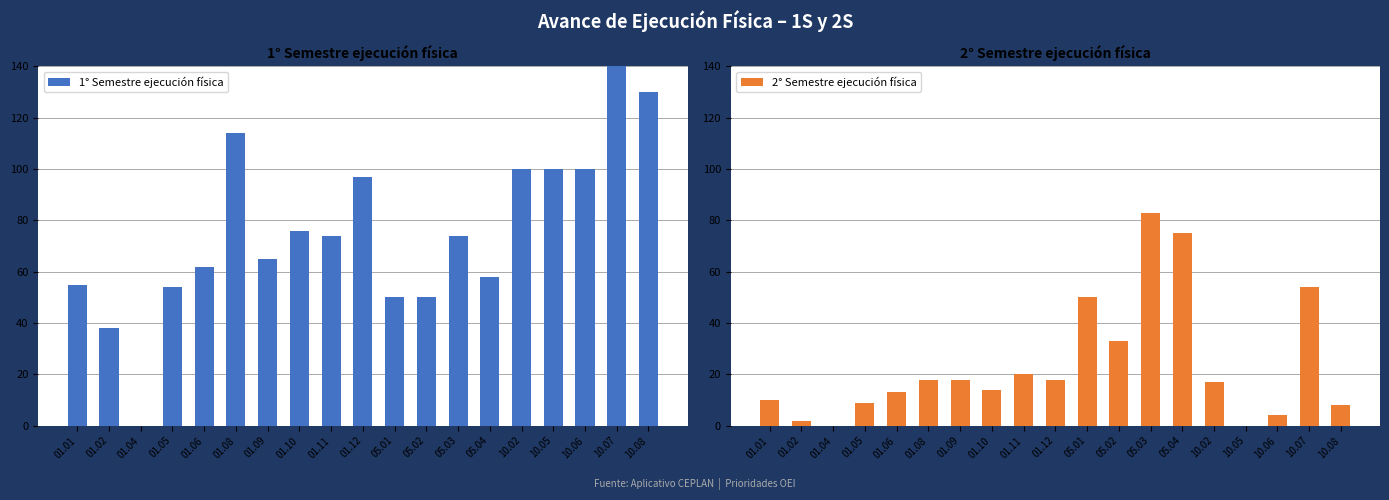

What is the label of the 4th bar from the left?

01.05